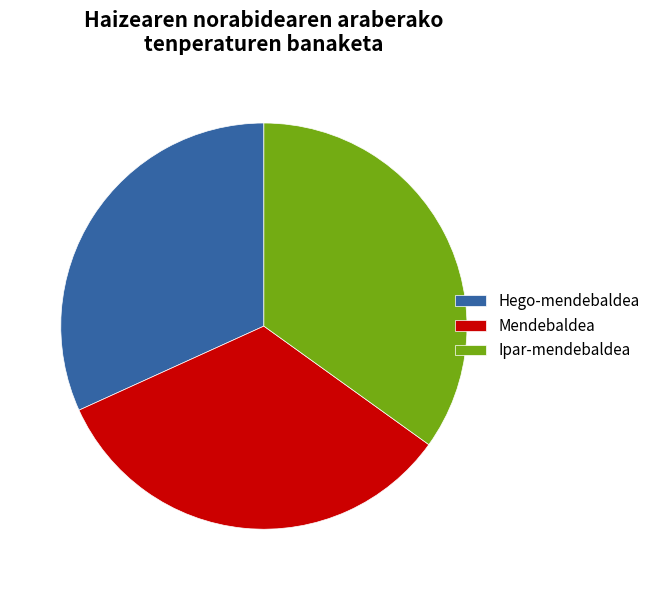

Which slice is the largest?

Ipar-mendebaldea